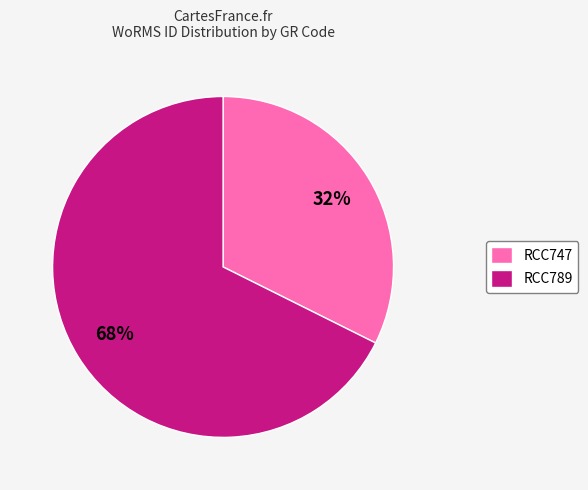

Which has a higher value, RCC789 or RCC747?

RCC789